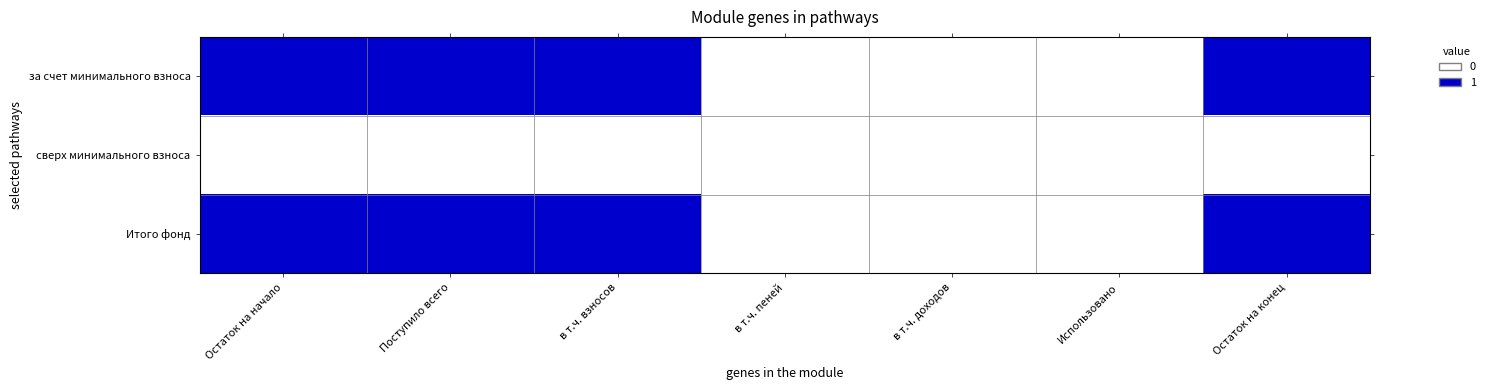

At how many categories does at least one series exceed 0?

4